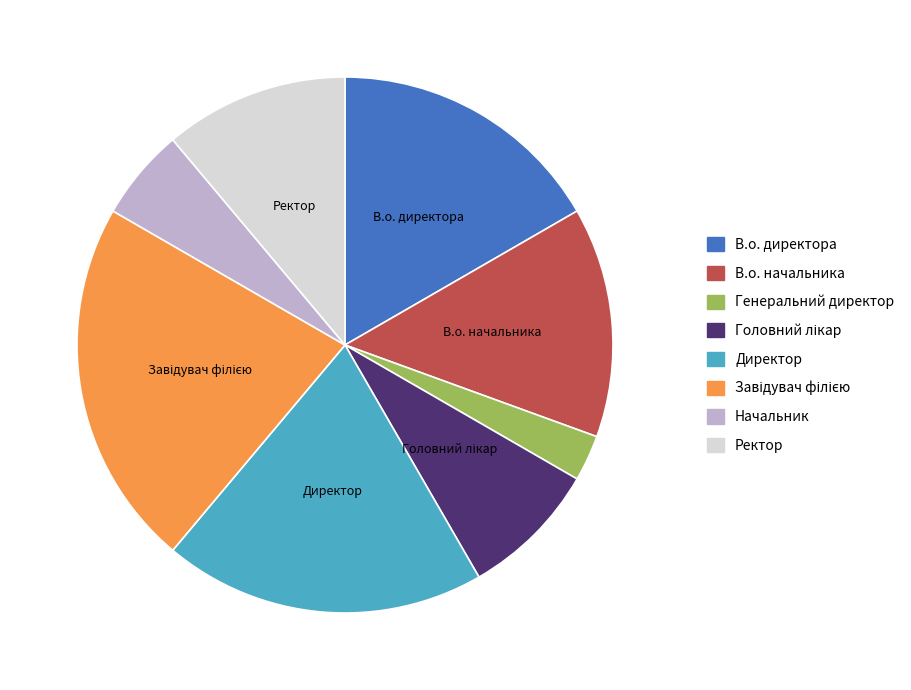

True or false: В.о. начальника accounts for 14% of the total.

True